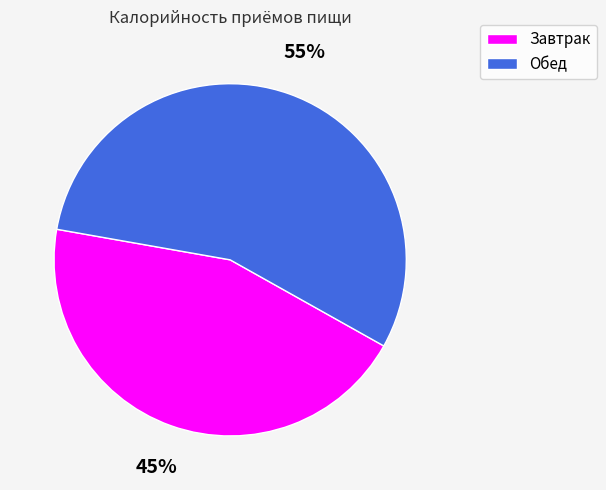

To the nearest percent, what percentage of the pie is Обед?

55%